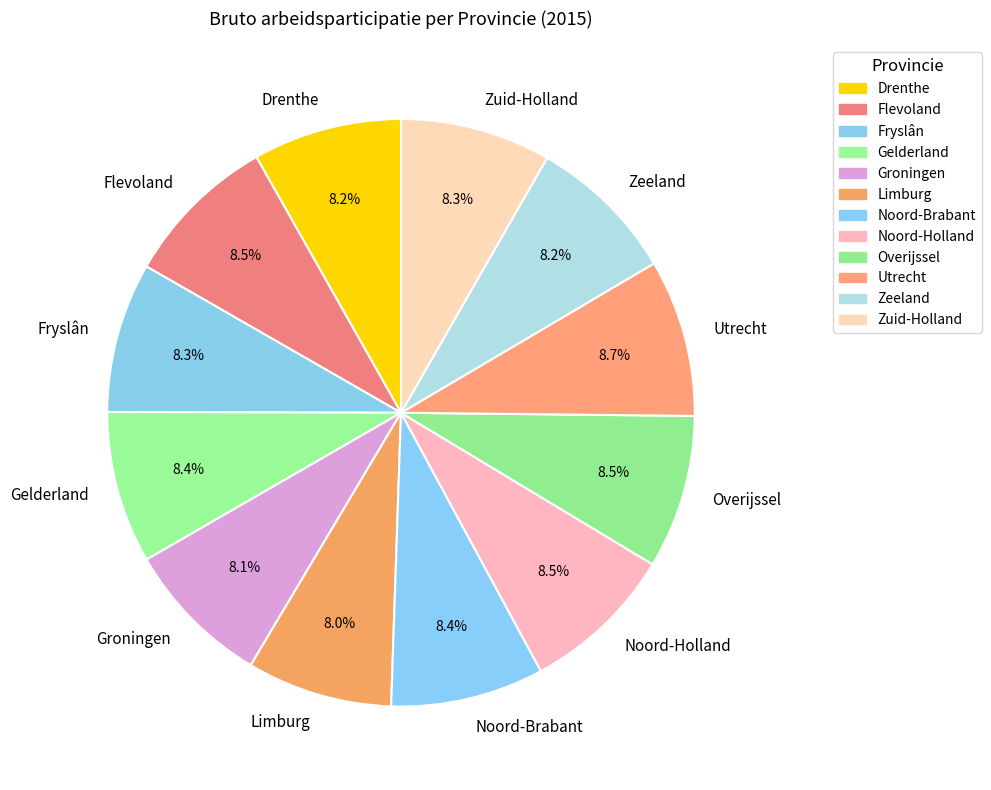

Is there any slice that represents more than half of the pie?

No